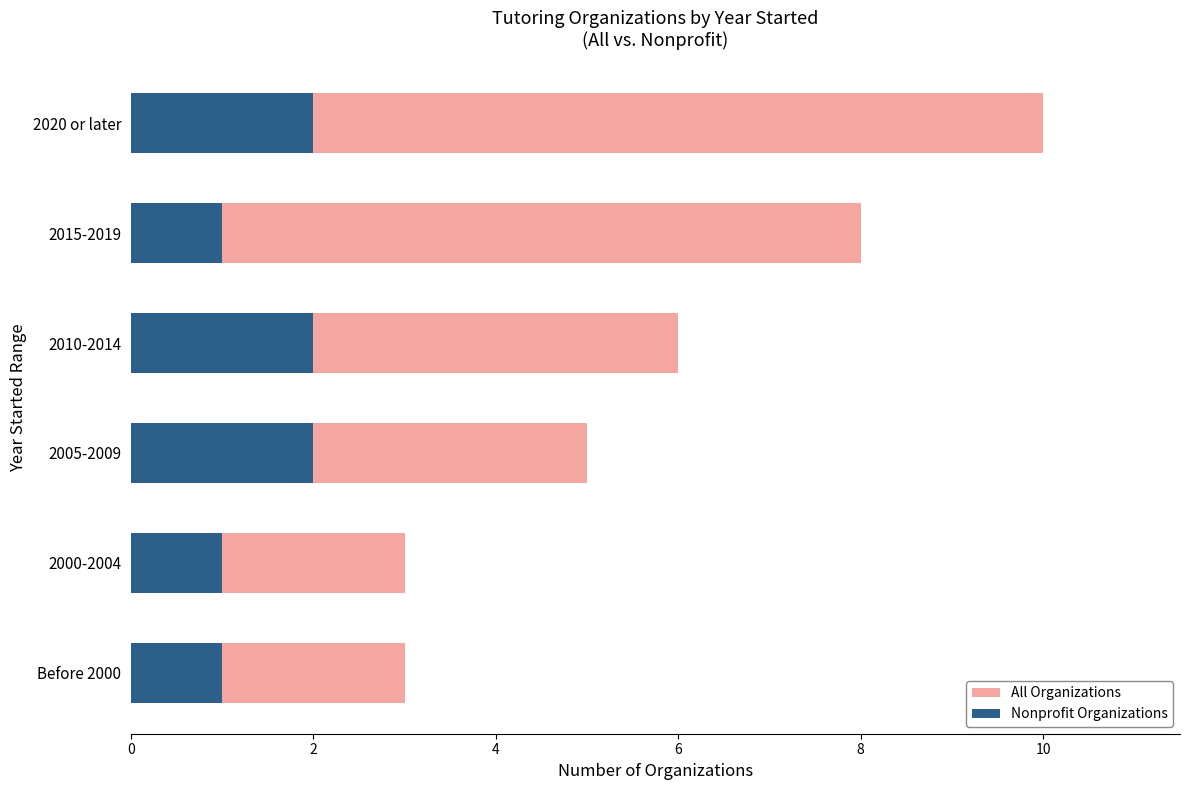

At how many categories does at least one series exceed 4?

4